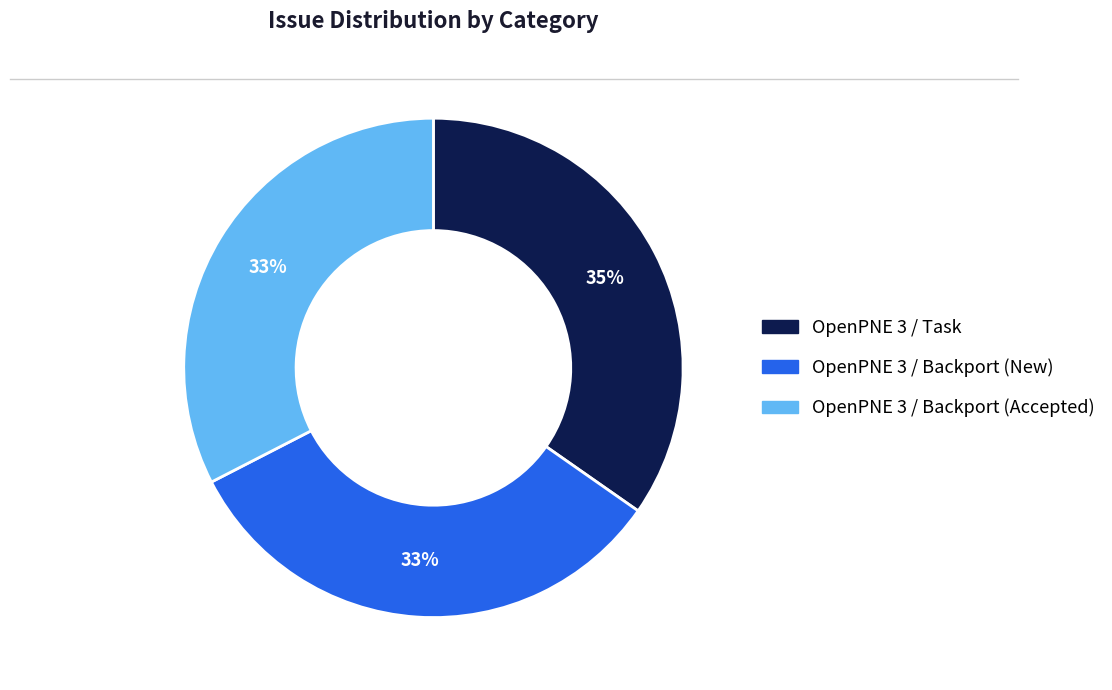

Is the sum of OpenPNE 3 / Backport (New) and OpenPNE 3 / Backport (Accepted) greater than half?

Yes